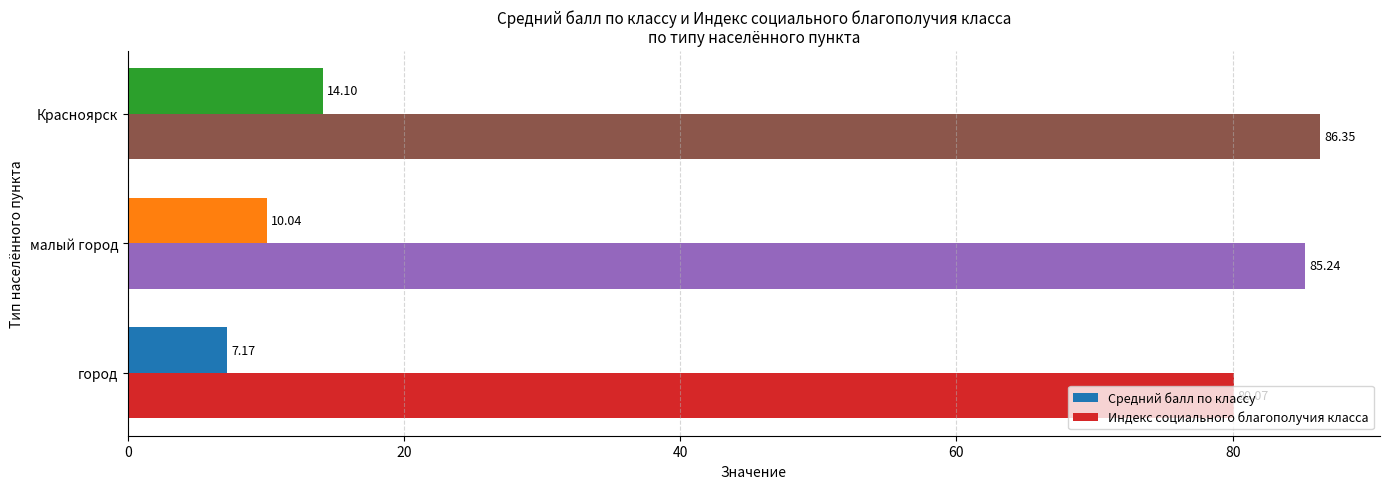

At which label is Индекс социального благополучия класса closest to 83?

малый город